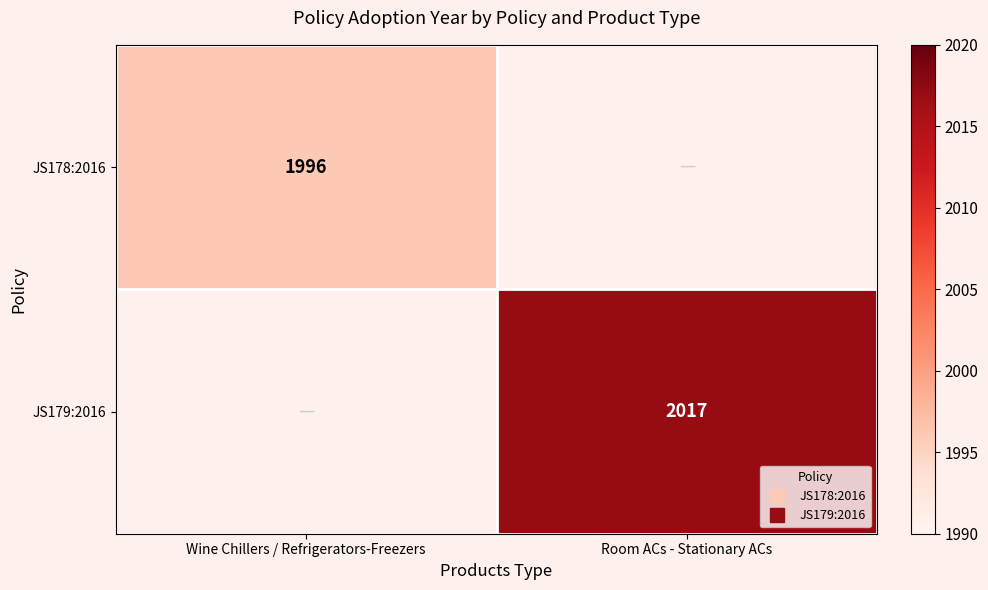

Count the number of categories in the chart.

2